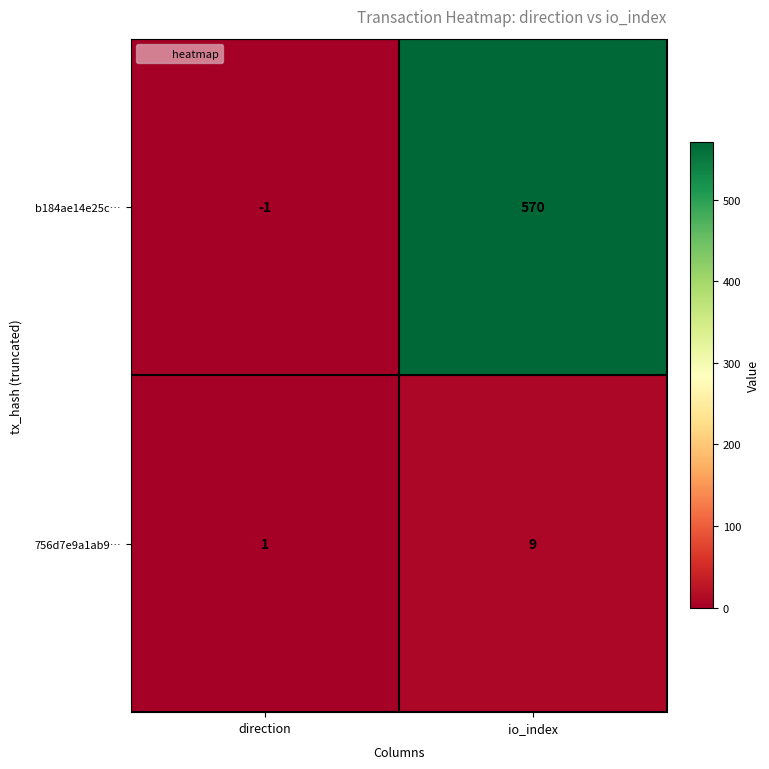

How many data points does each series have?

2